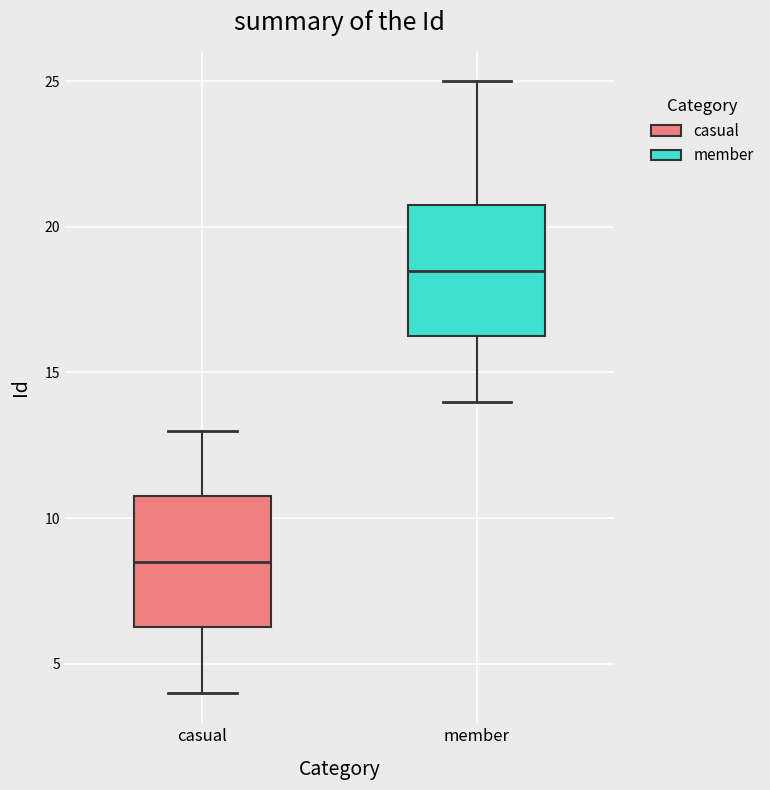

Which box has the highest median line?

member